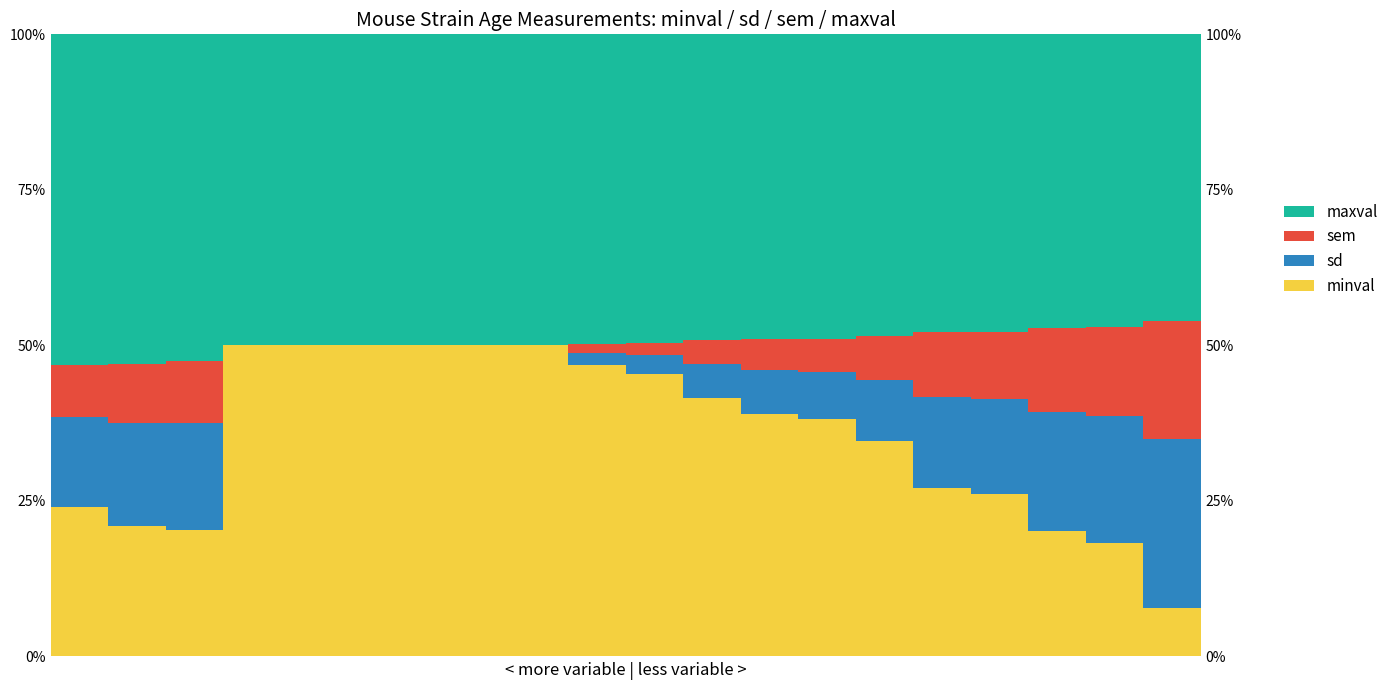

What is the spread (max minus min) of values at 9?

0.5